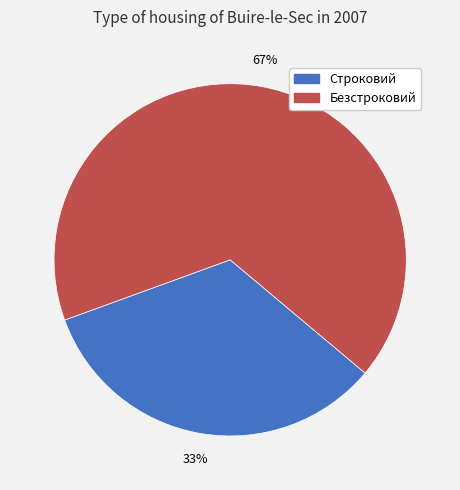

Is it true that Строковий is 33% of the pie?

True